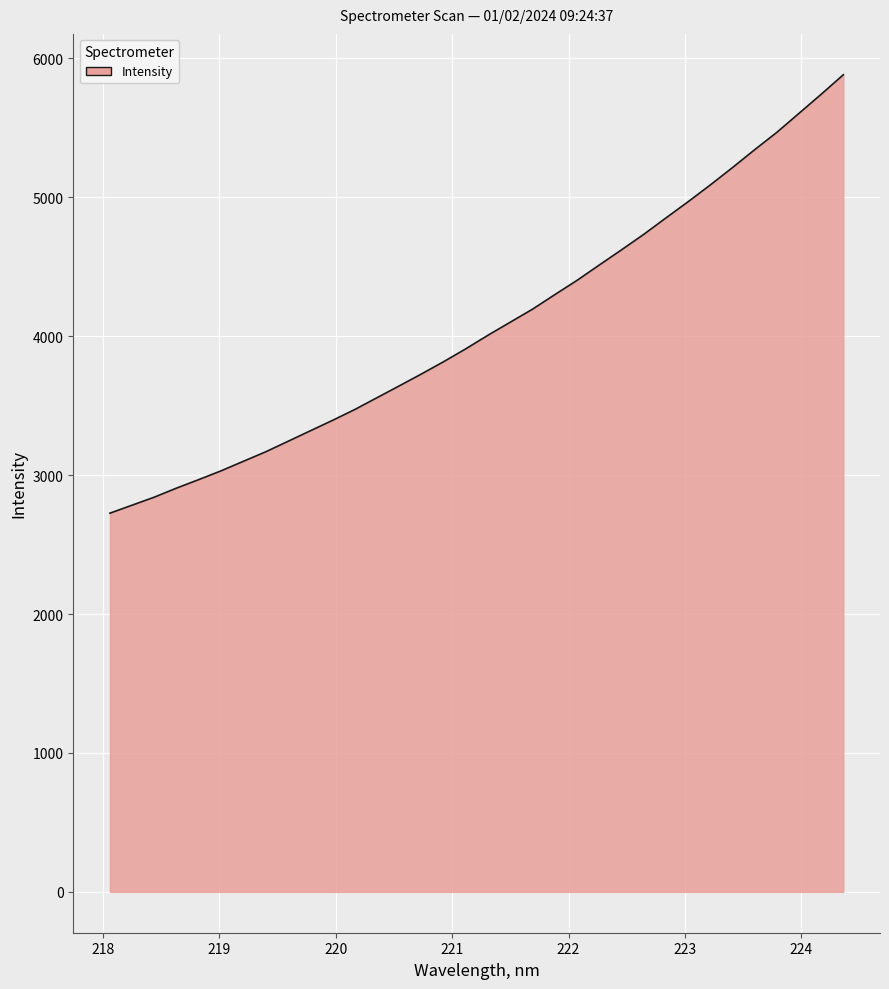

What is the smallest value displayed?

2726.1